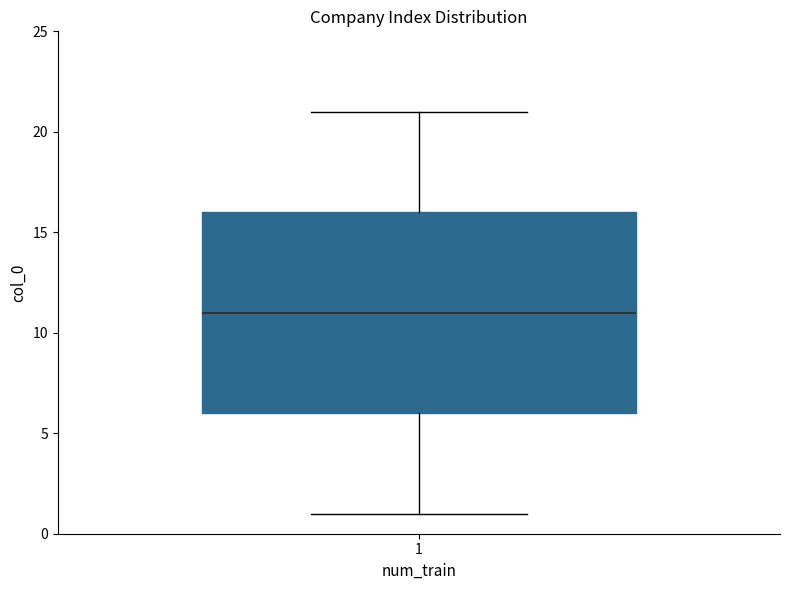

Transcribe this box plot: give where the median line is, the range the box spans, and where the two whiskers end, as read against the y-axis. The values are not printed on the chart, so give them approximately, as read against the axis.

median 11, box 6 to 16, whiskers 1 to 21